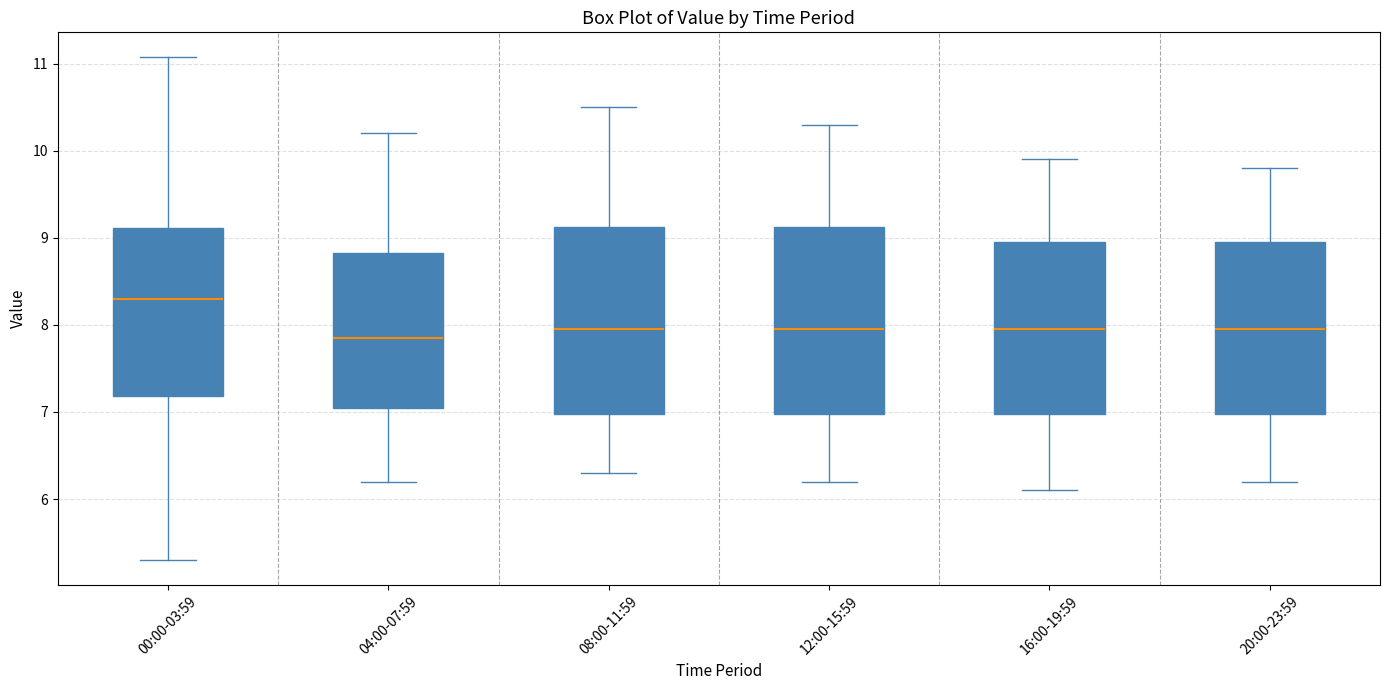

Reading left to right, transcribe this box plot: for each box, give where its median line is, the range the box spans, and where its two whiskers end, as read against the y-axis. The values are not printed on the chart, so give them approximately, as read against the axis.

00:00-03:59: median 8.3, box 7.2 to 9.1, whiskers 5.3 to 11.1
04:00-07:59: median 7.9, box 7.1 to 8.8, whiskers 6.2 to 10.2
08:00-11:59: median 8.0, box 7.0 to 9.1, whiskers 6.3 to 10.5
12:00-15:59: median 8.0, box 7.0 to 9.1, whiskers 6.2 to 10.3
16:00-19:59: median 8.0, box 7.0 to 9.0, whiskers 6.1 to 9.9
20:00-23:59: median 8.0, box 7.0 to 9.0, whiskers 6.2 to 9.8